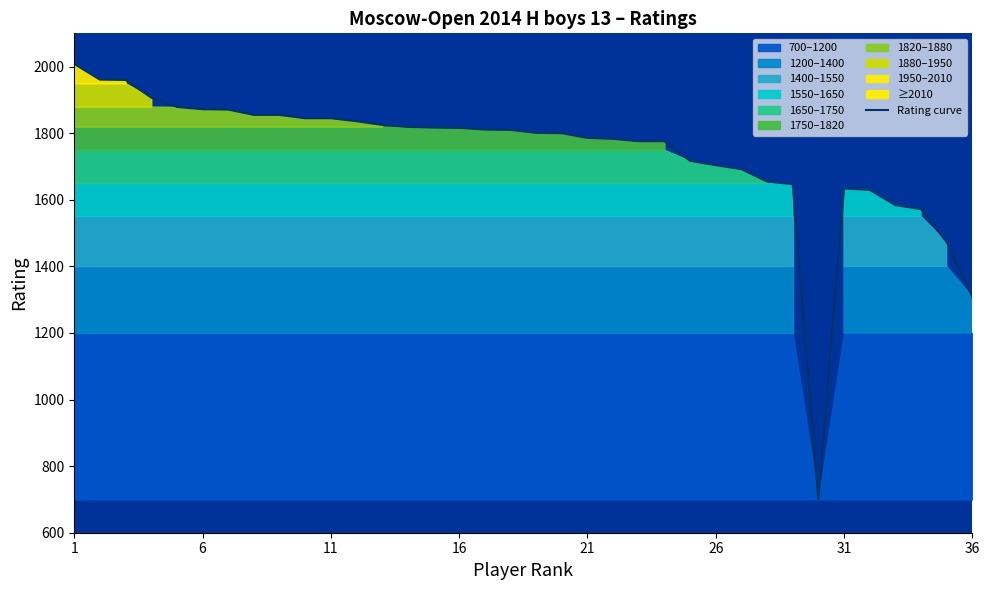

Where does the data first go above 1810?

1